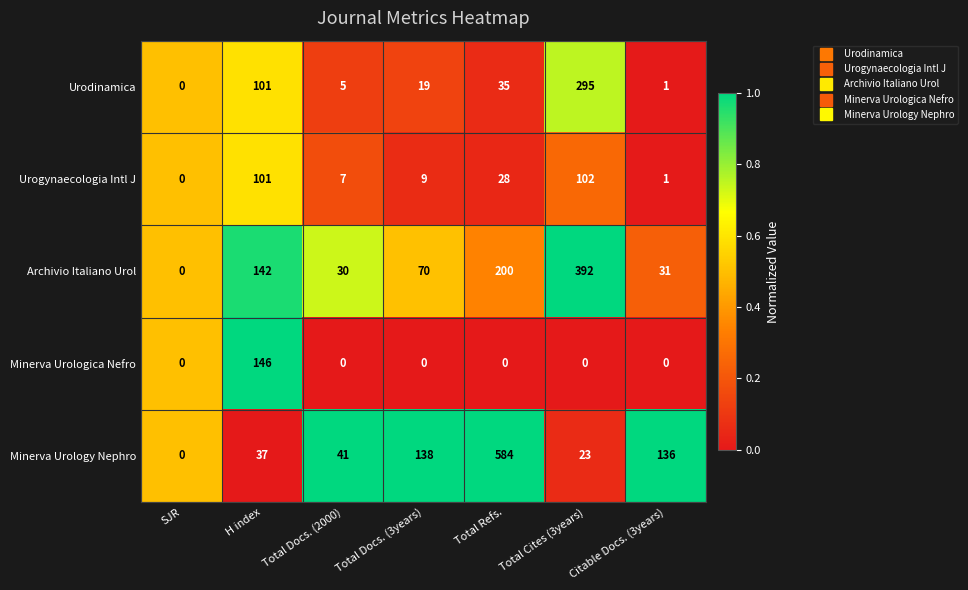

What is the total value across all series at H index?

527